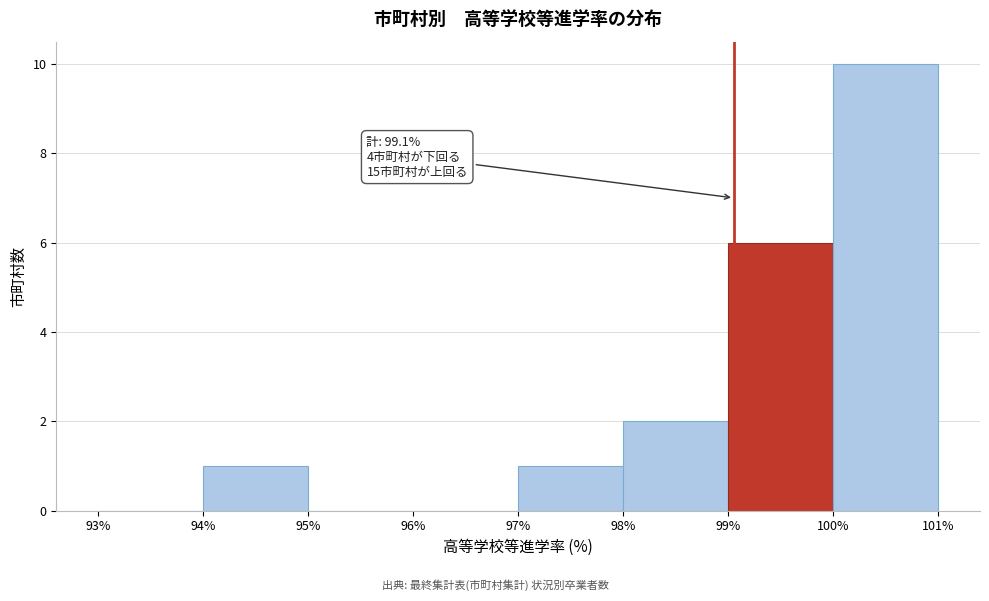

Over which range of the x-axis is the bar tallest?

100% to 101%